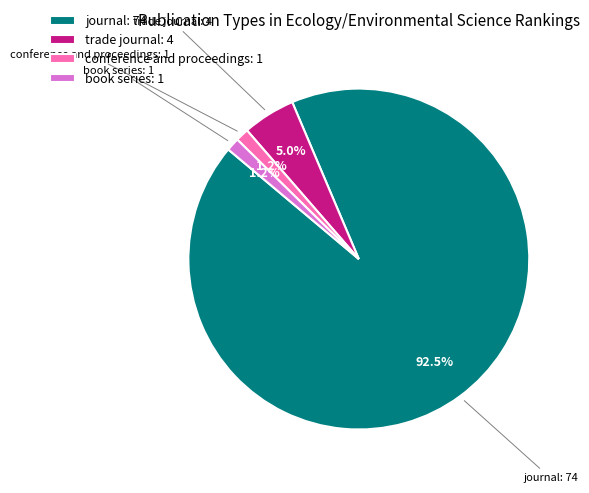

Is there a majority slice in this chart?

Yes